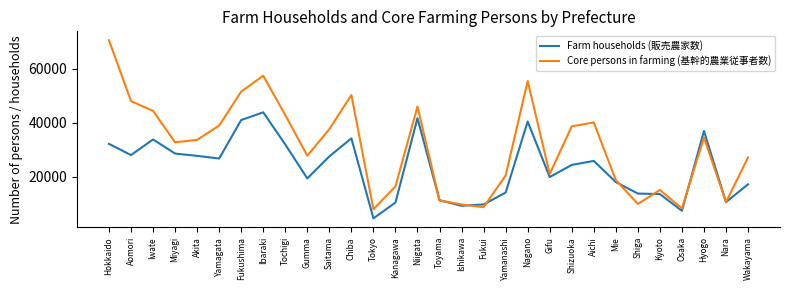

At how many categories does at least one series exceed 21460?

18